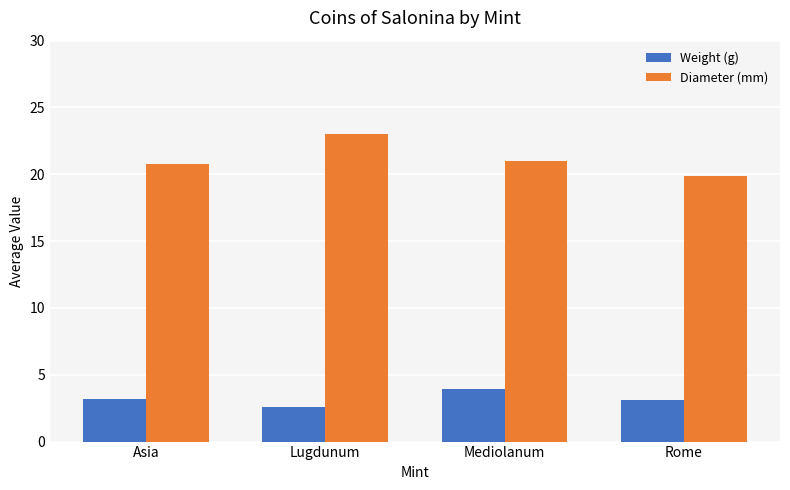

What is the total value across all series at Mediolanum?

24.9